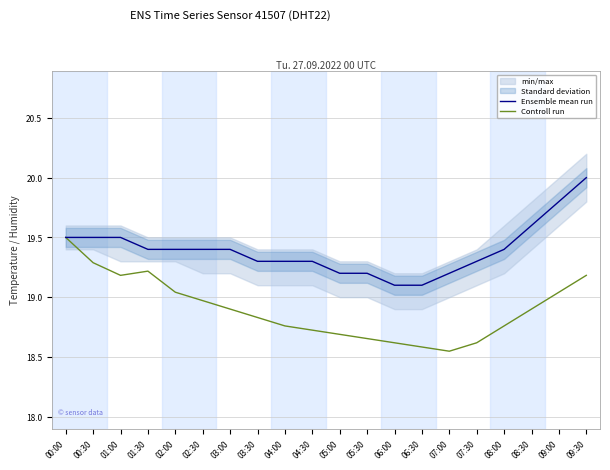

True or false: Controll run and Ensemble mean run cross at least once.

False